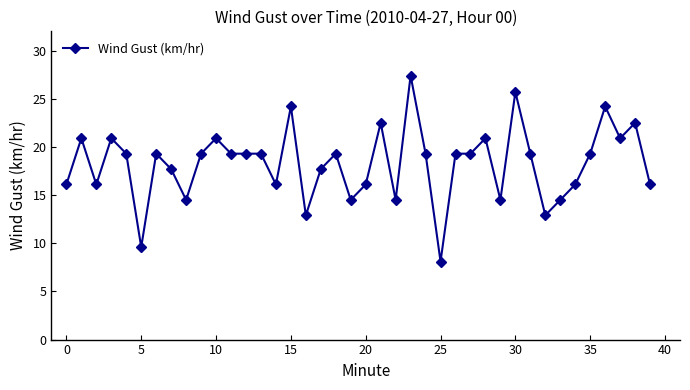

What is the maximum value shown in the chart?

27.4